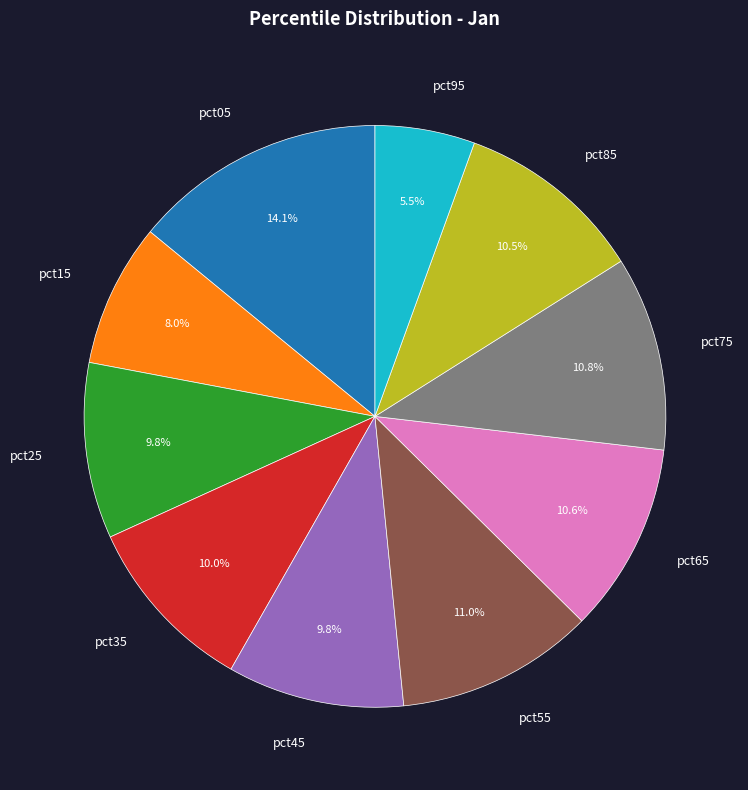

What is the largest slice in the pie chart?

pct05